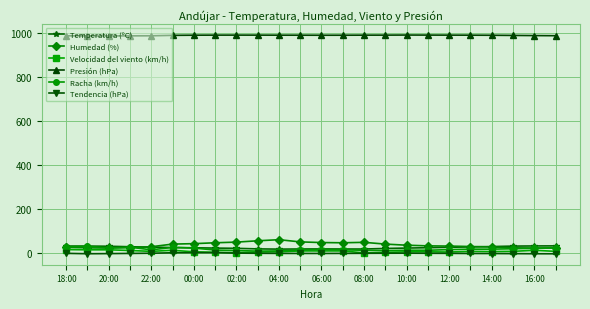

True or false: Tendencia (hPa) and Presión (hPa) cross at least once.

False